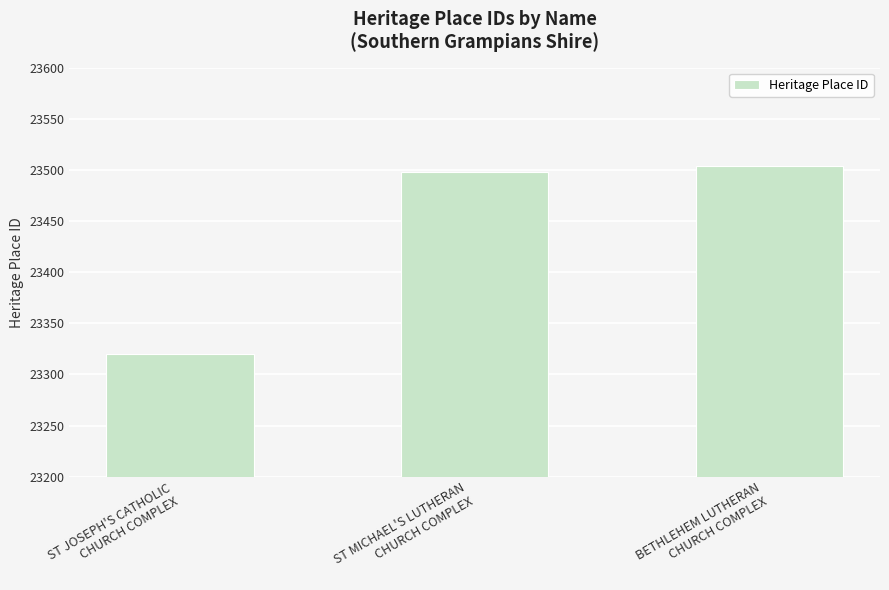

What is the ratio of the value at BETHLEHEM LUTHERAN
CHURCH COMPLEX to the value at ST JOSEPH'S CATHOLIC
CHURCH COMPLEX?

1.0